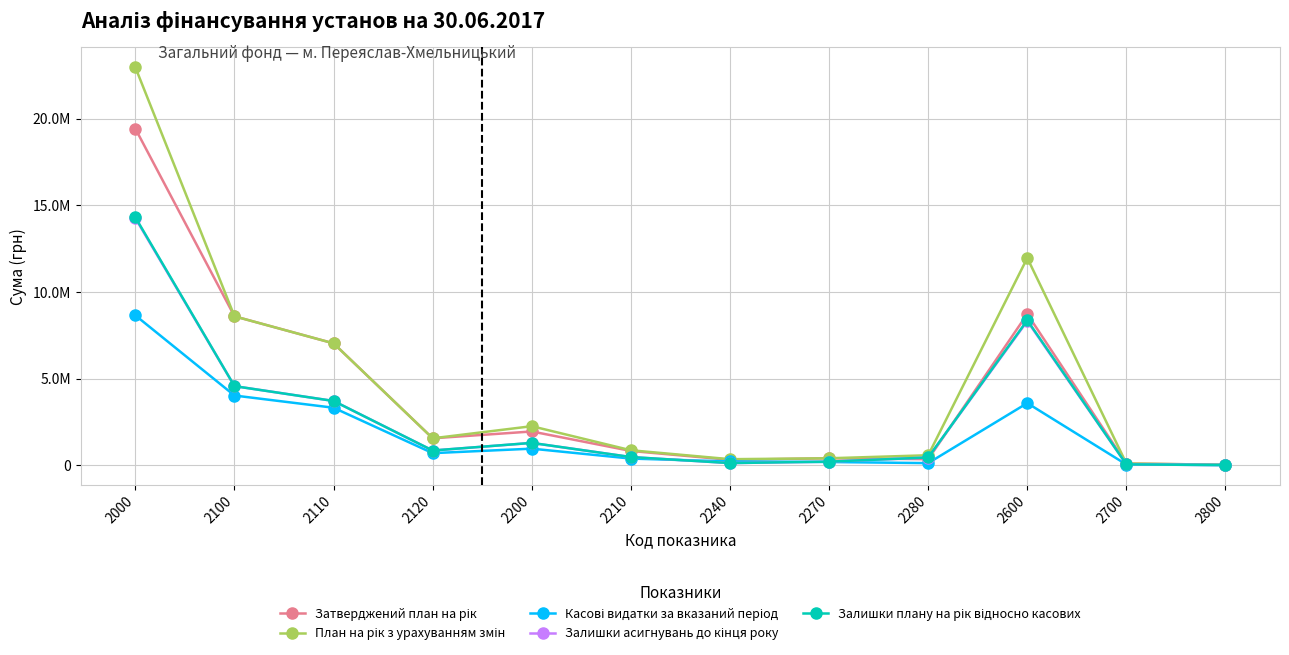

Where is the first local minimum for План на рік з урахуванням змін?

2120